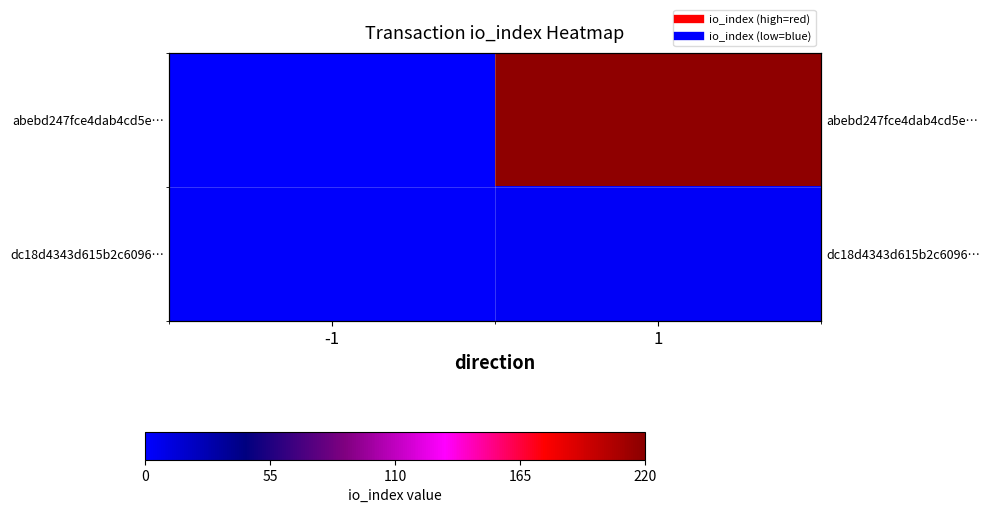

Count the number of data series in this chart.

2